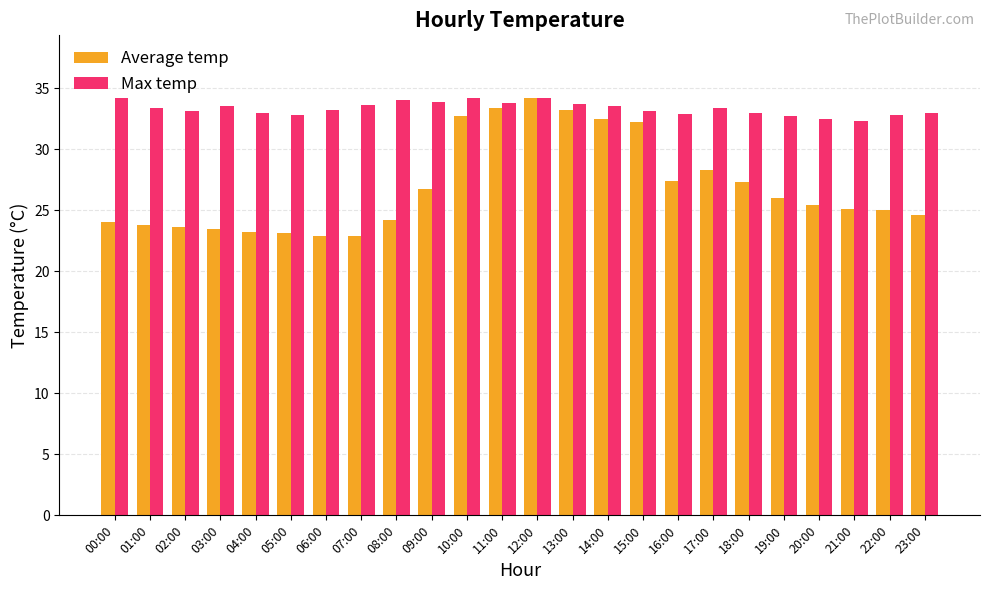

What position from the right is 21:00?

3